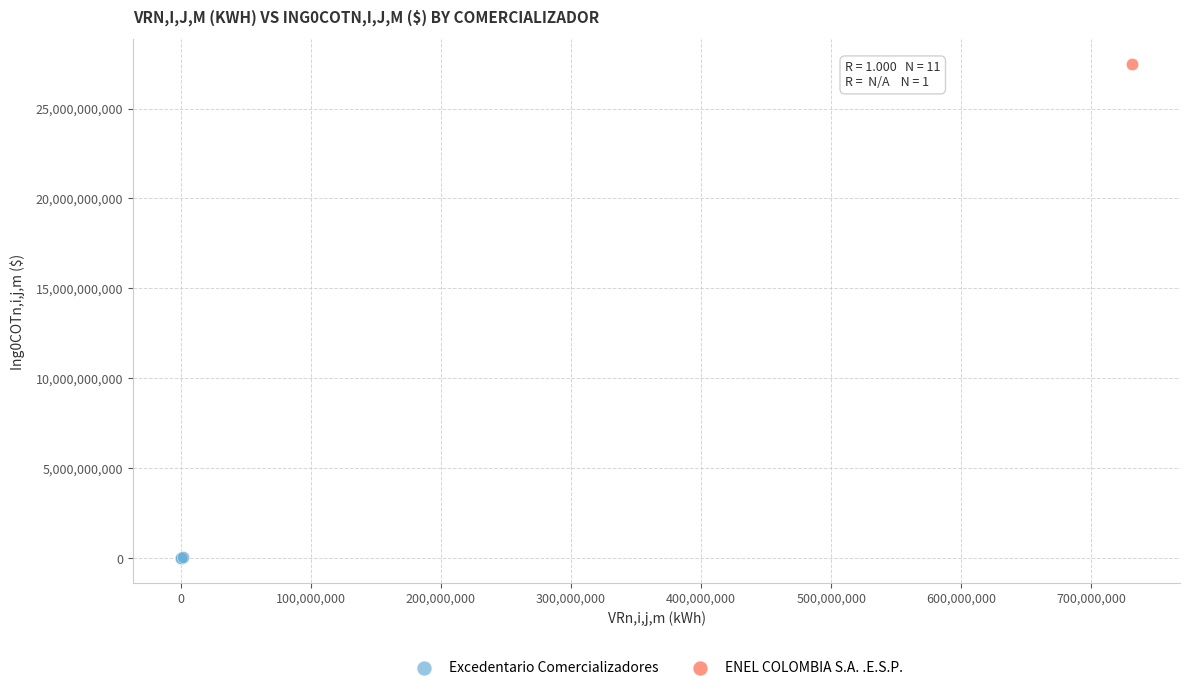

What are all the series names shown in the legend?

Excedentario Comercializadores, ENEL COLOMBIA S.A. .E.S.P.